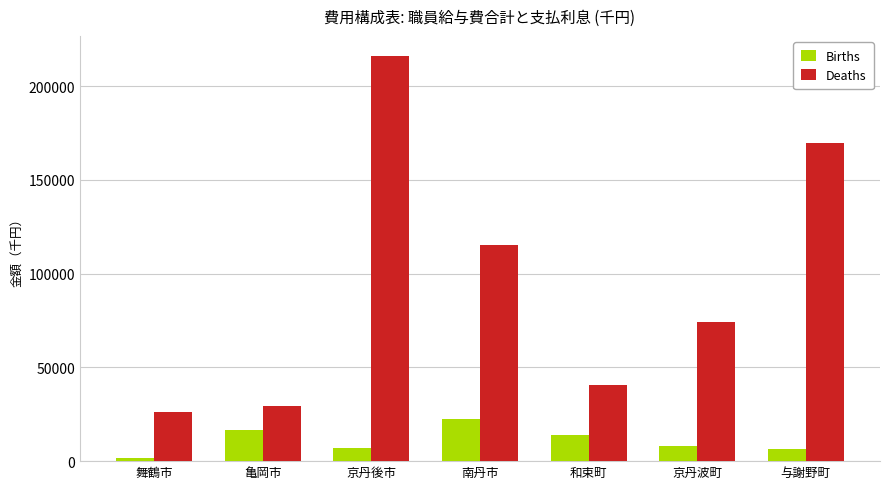

Is the value of Deaths at 亀岡市 greater than the value of Births at 京丹後市?

Yes